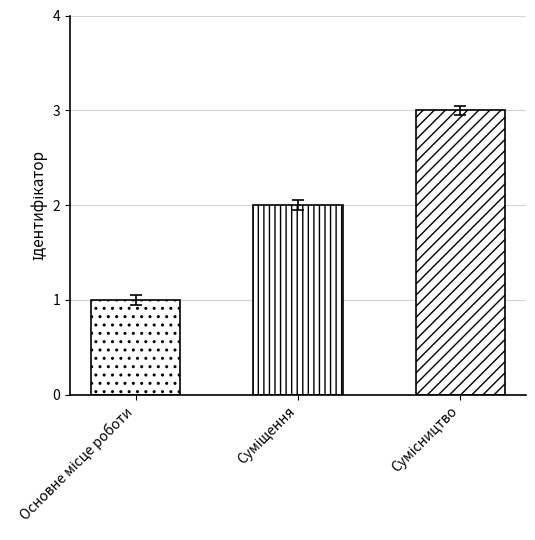

Rank the categories by value from lowest to highest.

Основне місце роботи, Суміщення, Сумісництво